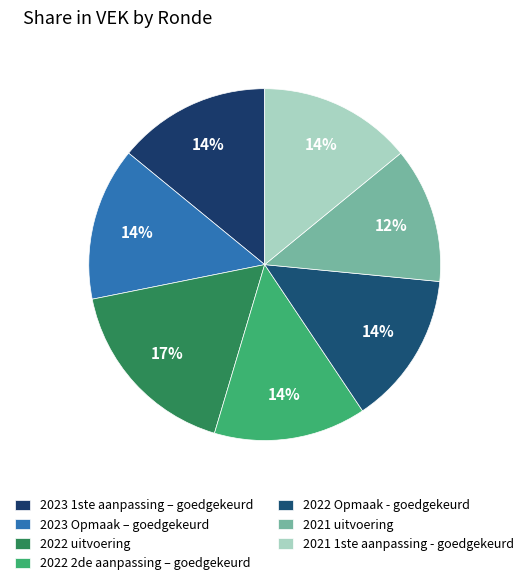

To the nearest percent, what is the difference between the largest and smallest slice percentages?

5%